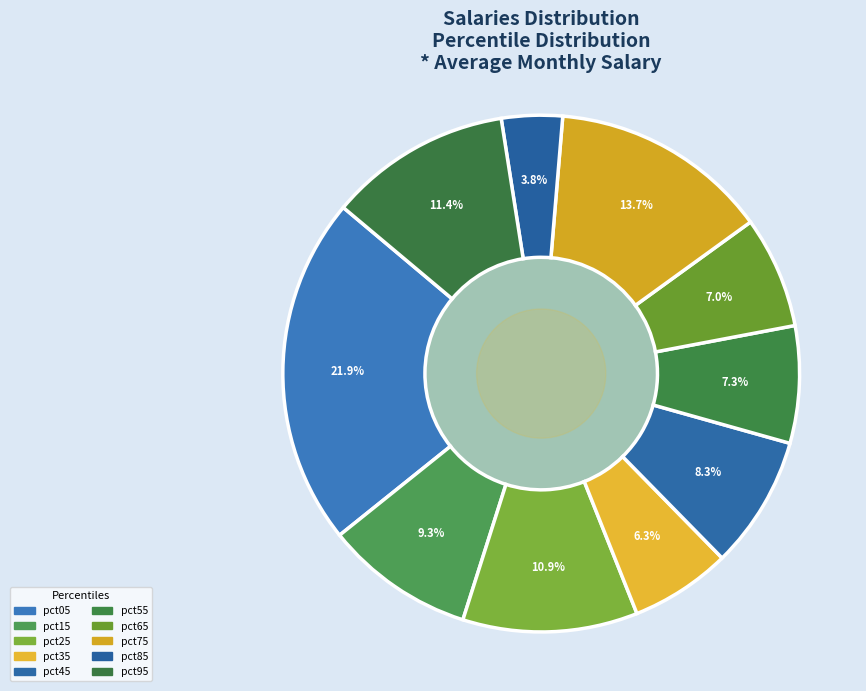

Does pct25 represent more than half of the total?

No